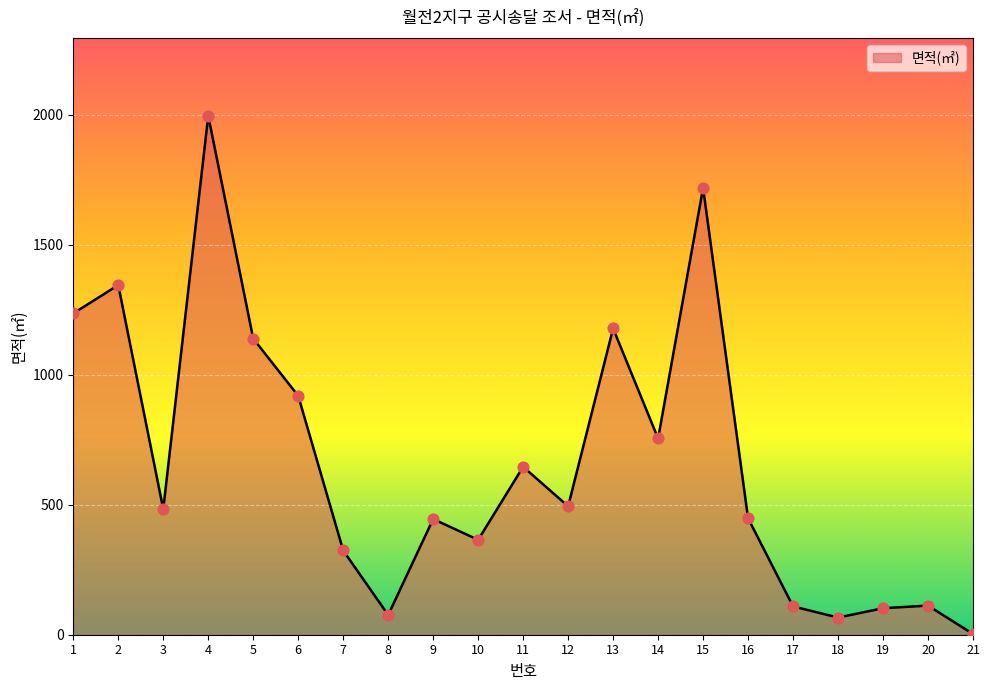

Approximately how many times larger is the value at 11 compared to 12?

1.3